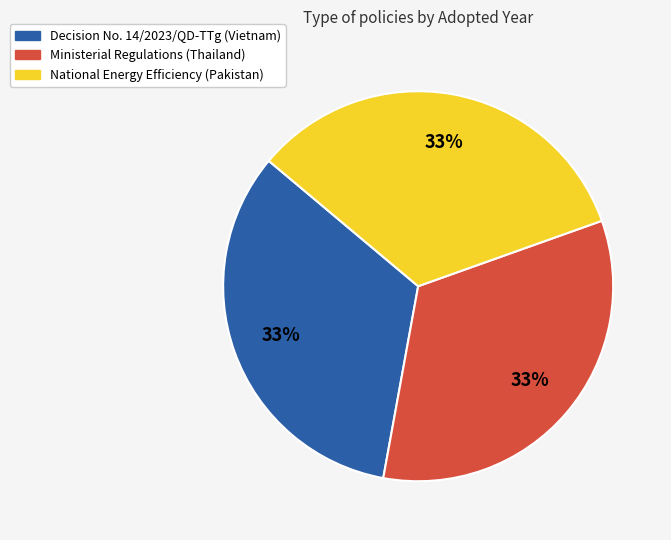

Does Decision No. 14/2023/QD-TTg (Vietnam) represent more than half of the total?

No